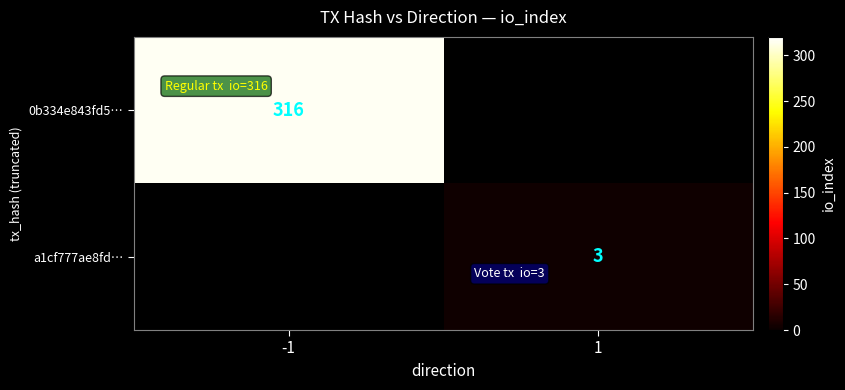

At how many categories does at least one series exceed 149?

1